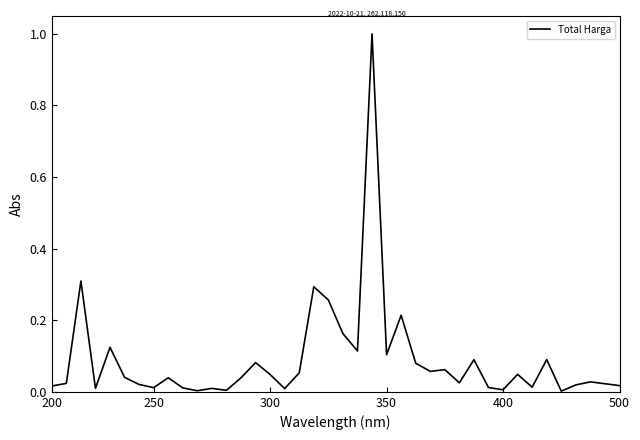

What is the greatest value displayed?

1.0